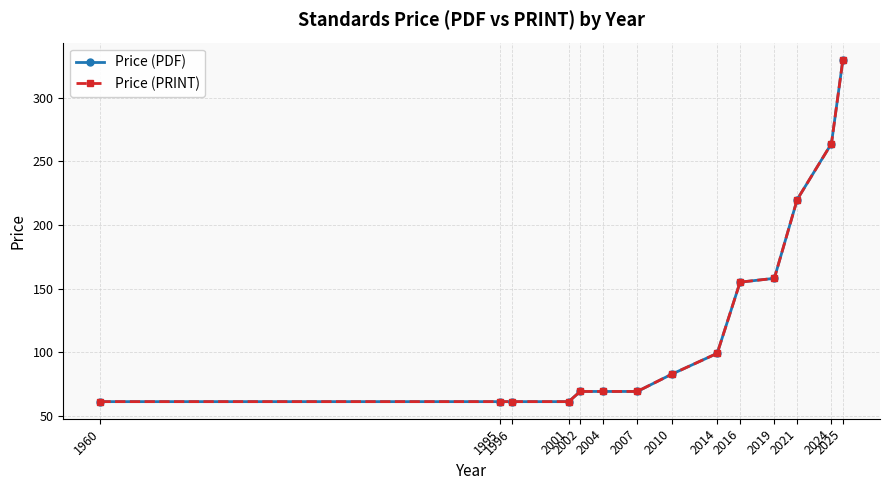

What is the difference between the Price (PDF) values at 1996 and 2004?

8.0